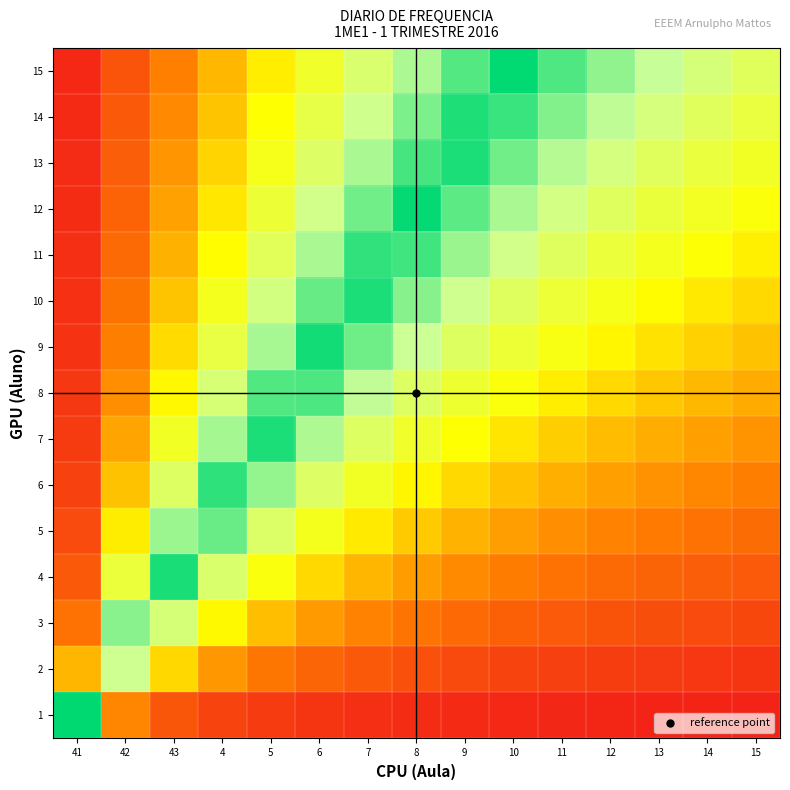

At 12, list the series in order from largest to smallest.

15, 14, 13, 12, 11, 10, 9, 8, 7, 6, 5, 4, 3, 2, 1